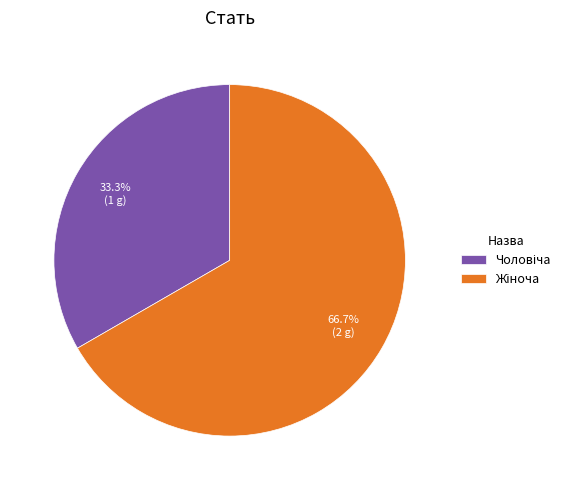

True or false: Жіноча accounts for 67% of the total.

True